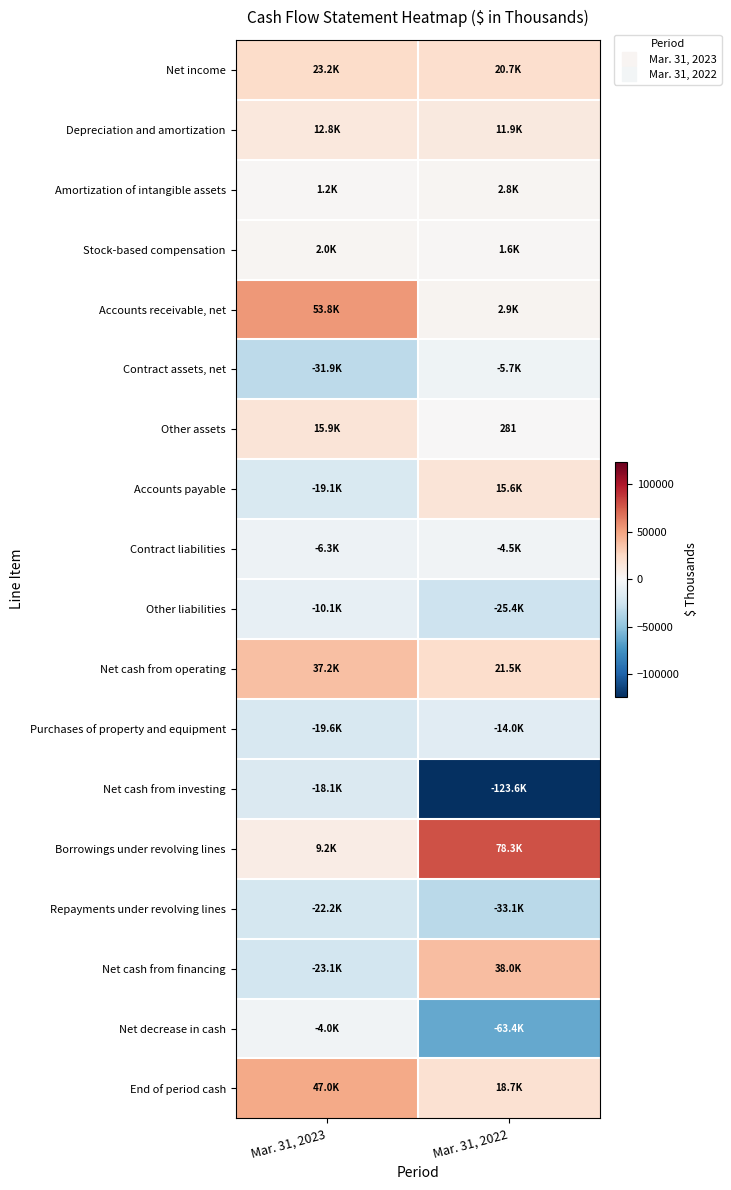

Read the Other assets value at Mar. 31, 2023.

15921